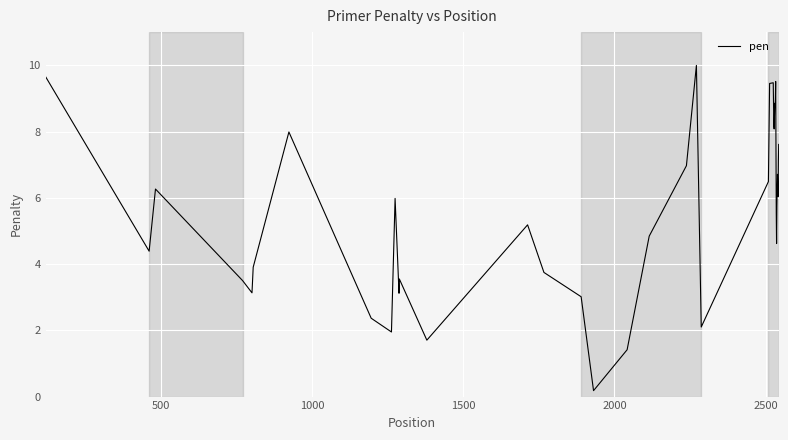

What is the greatest value displayed?

10.0